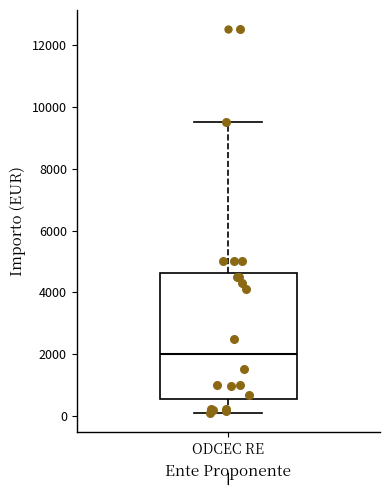

Where does the upper whisker of the box for ODCEC RE end on the y-axis? The values are not printed on the chart, so give them approximately, as read against the axis.

9600